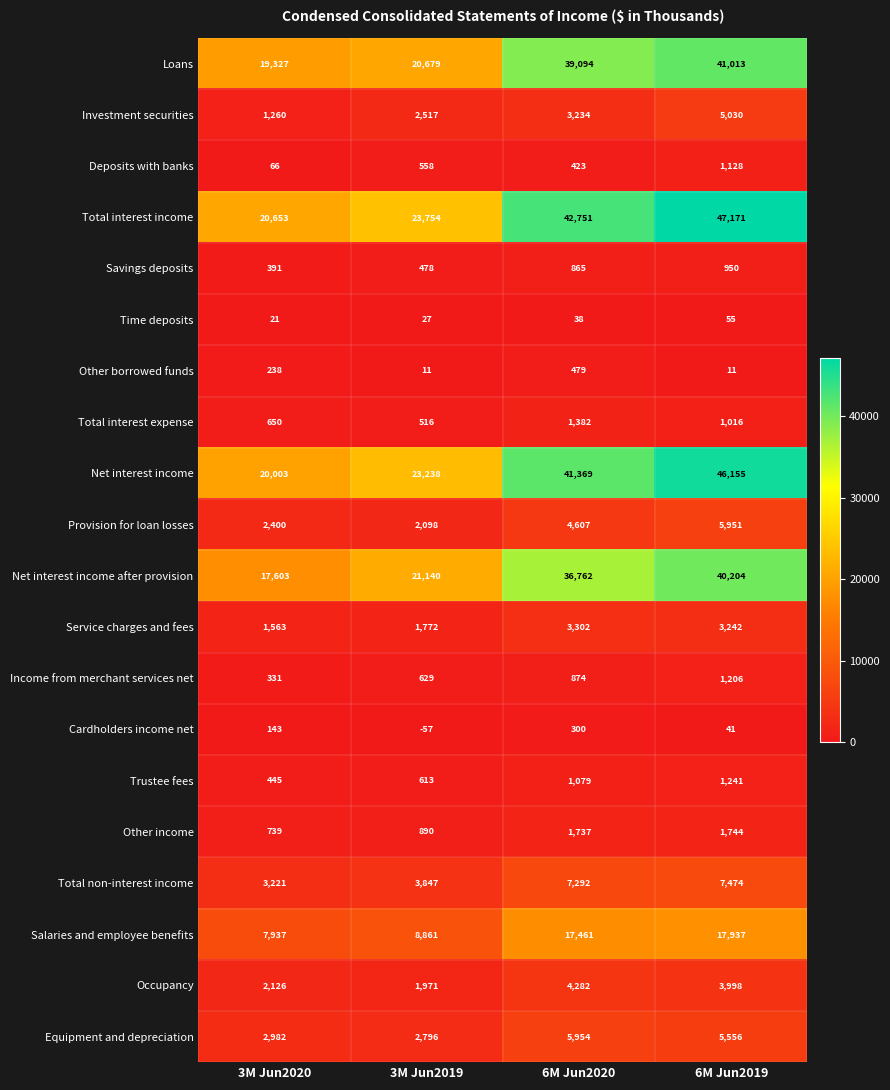

What is the spread (max minus min) of values at 3M Jun2019?

23811